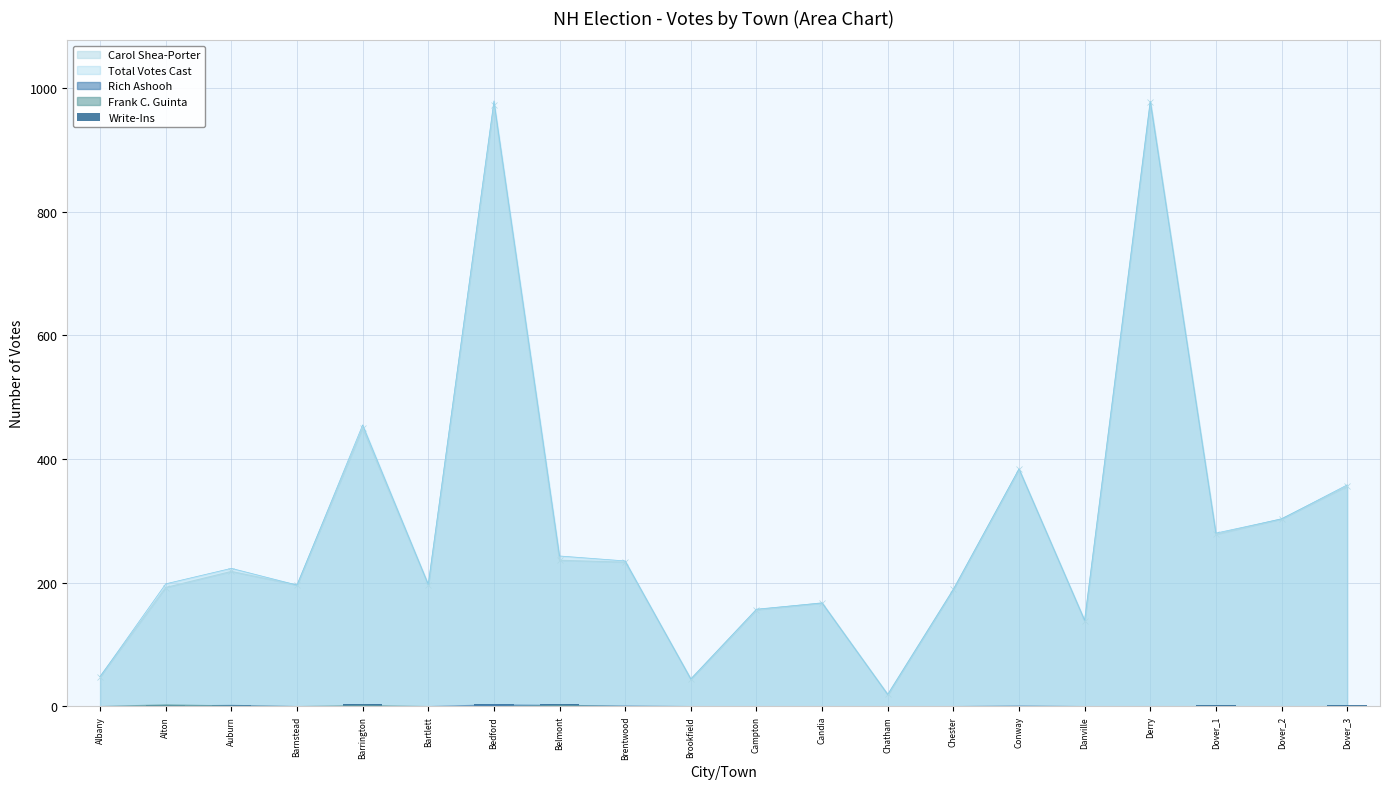

Is the value of Carol Shea-Porter at Brookfield greater than the value of Total Votes Cast at Brentwood?

No